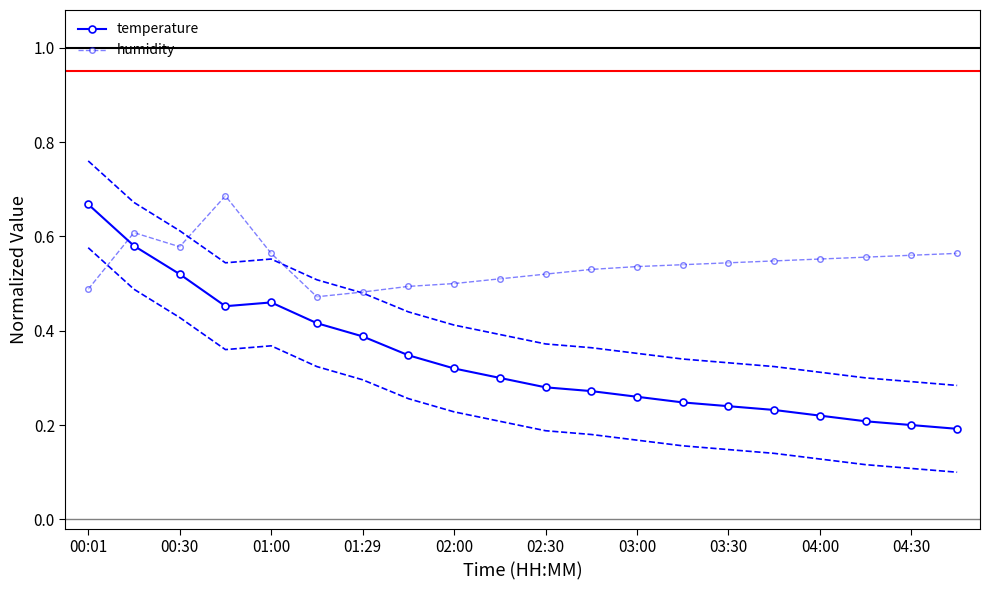

How many intersections are there between temperature and humidity?

1